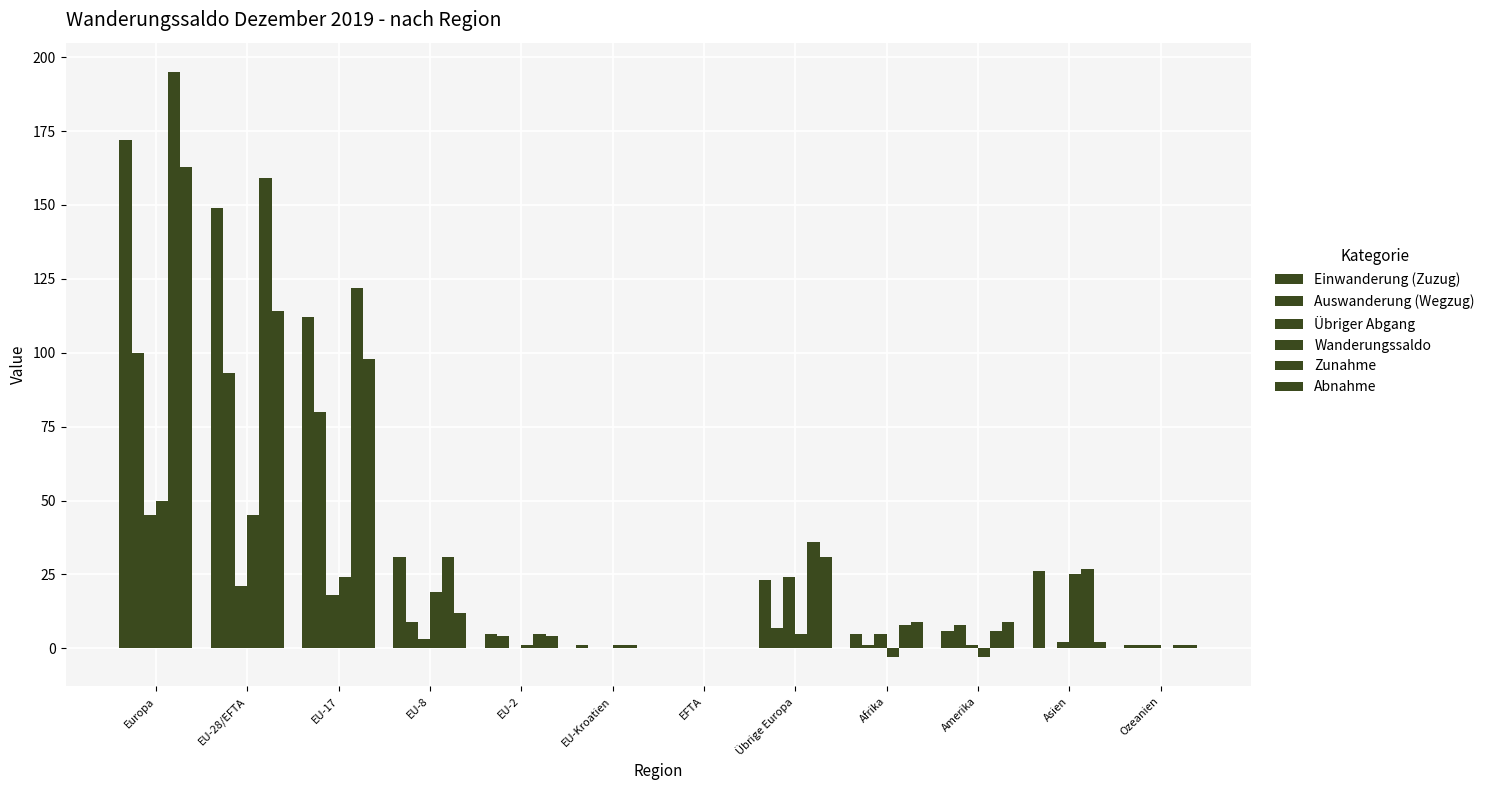

Are the bars horizontal?

No